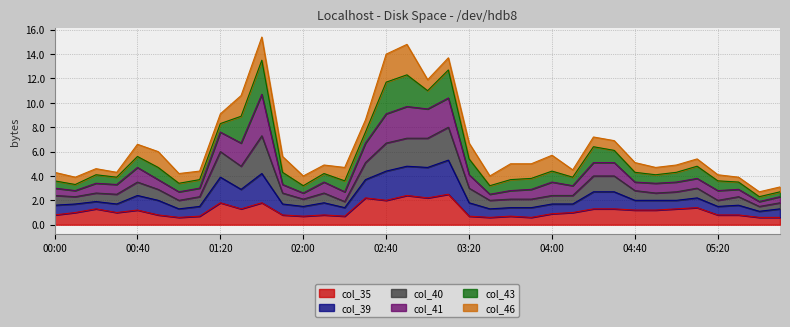

True or false: col_35 has more than 2 interior local peaks.

True